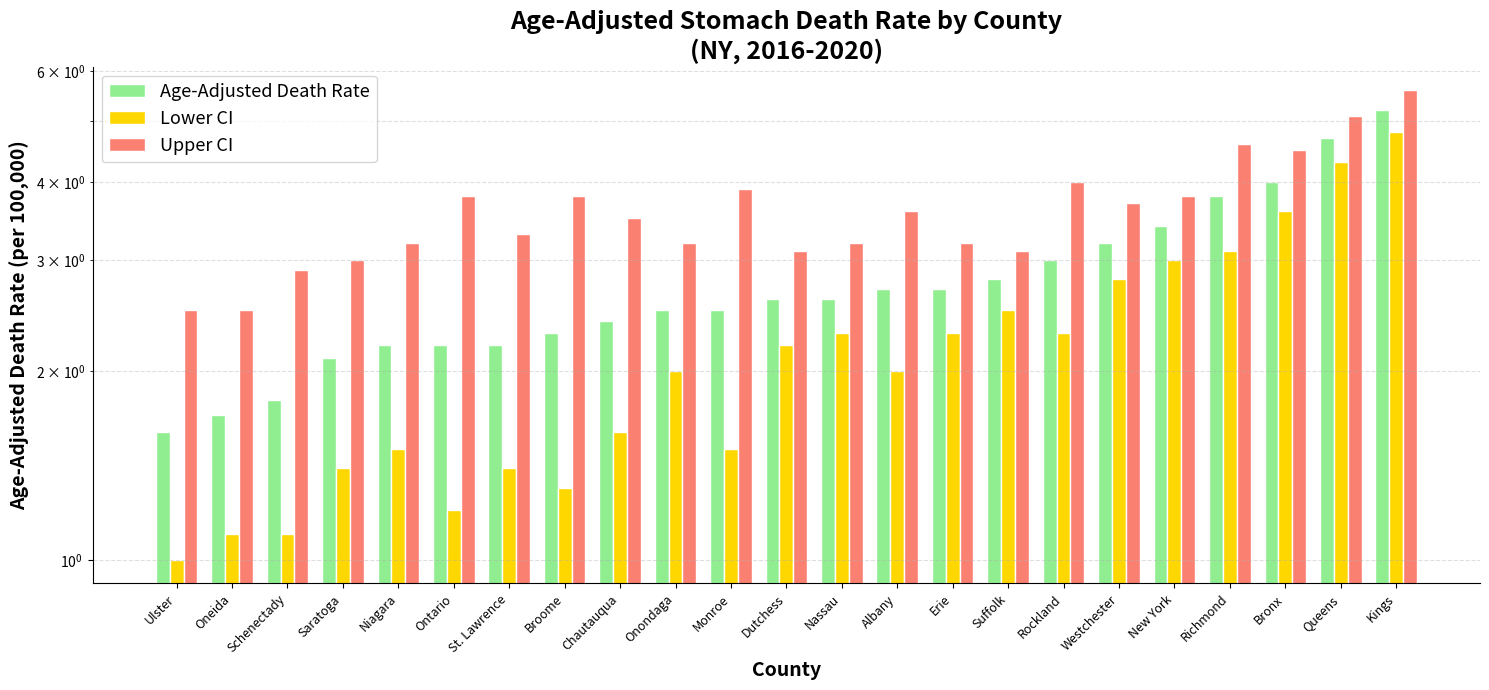

List the series in order of their overall mean, lowest first.

Lower CI, Age-Adjusted Death Rate, Upper CI